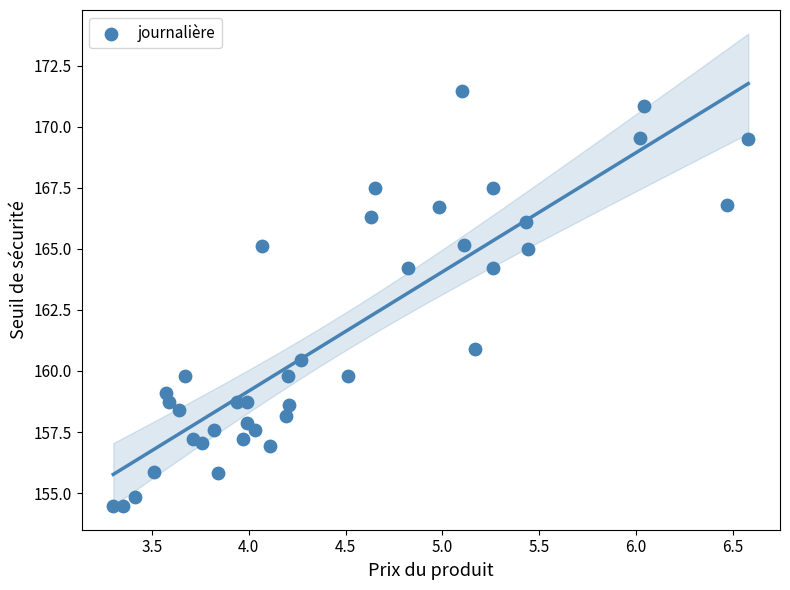

What Y value in the scatter plot is closest to 162?

160.9